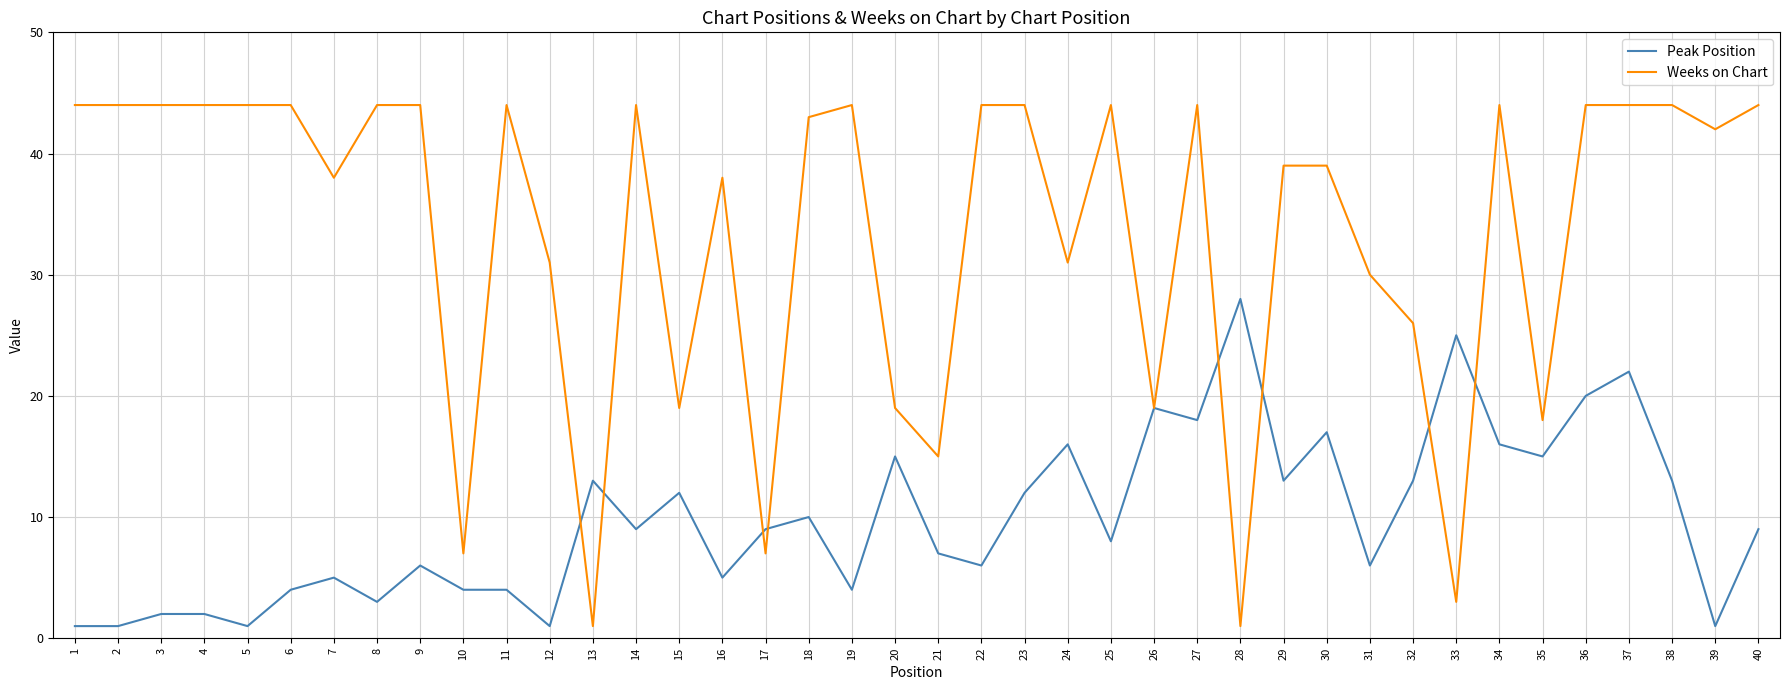

Which series has the widest spread of values?

Weeks on Chart